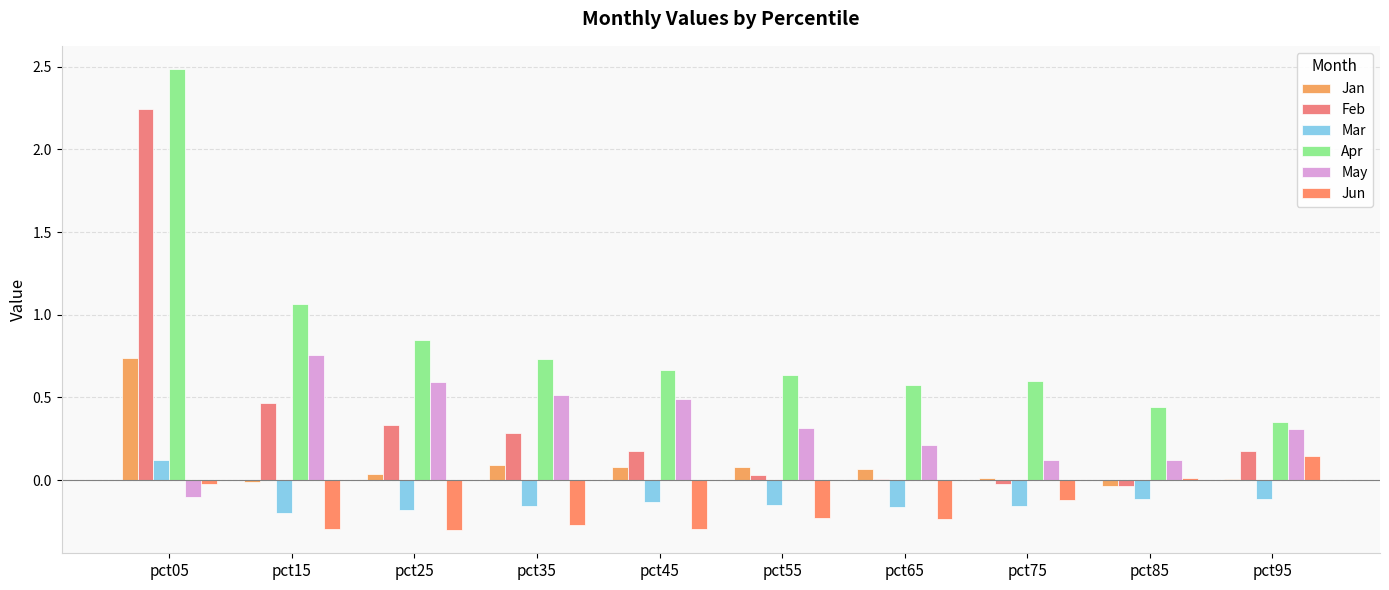

Reading left to right, extract all data points from this chart.

Jan: pct05=0.7	pct15=-0.0	pct25=0.0	pct35=0.1	pct45=0.1	pct55=0.1	pct65=0.1	pct75=0.0	pct85=-0.0	pct95=0.0
Feb: pct05=2.2	pct15=0.5	pct25=0.3	pct35=0.3	pct45=0.2	pct55=0.0	pct65=0.0	pct75=-0.0	pct85=-0.0	pct95=0.2
Mar: pct05=0.1	pct15=-0.2	pct25=-0.2	pct35=-0.2	pct45=-0.1	pct55=-0.1	pct65=-0.2	pct75=-0.2	pct85=-0.1	pct95=-0.1
Apr: pct05=2.5	pct15=1.1	pct25=0.8	pct35=0.7	pct45=0.7	pct55=0.6	pct65=0.6	pct75=0.6	pct85=0.4	pct95=0.4
May: pct05=-0.1	pct15=0.8	pct25=0.6	pct35=0.5	pct45=0.5	pct55=0.3	pct65=0.2	pct75=0.1	pct85=0.1	pct95=0.3
Jun: pct05=-0.0	pct15=-0.3	pct25=-0.3	pct35=-0.3	pct45=-0.3	pct55=-0.2	pct65=-0.2	pct75=-0.1	pct85=0.0	pct95=0.1